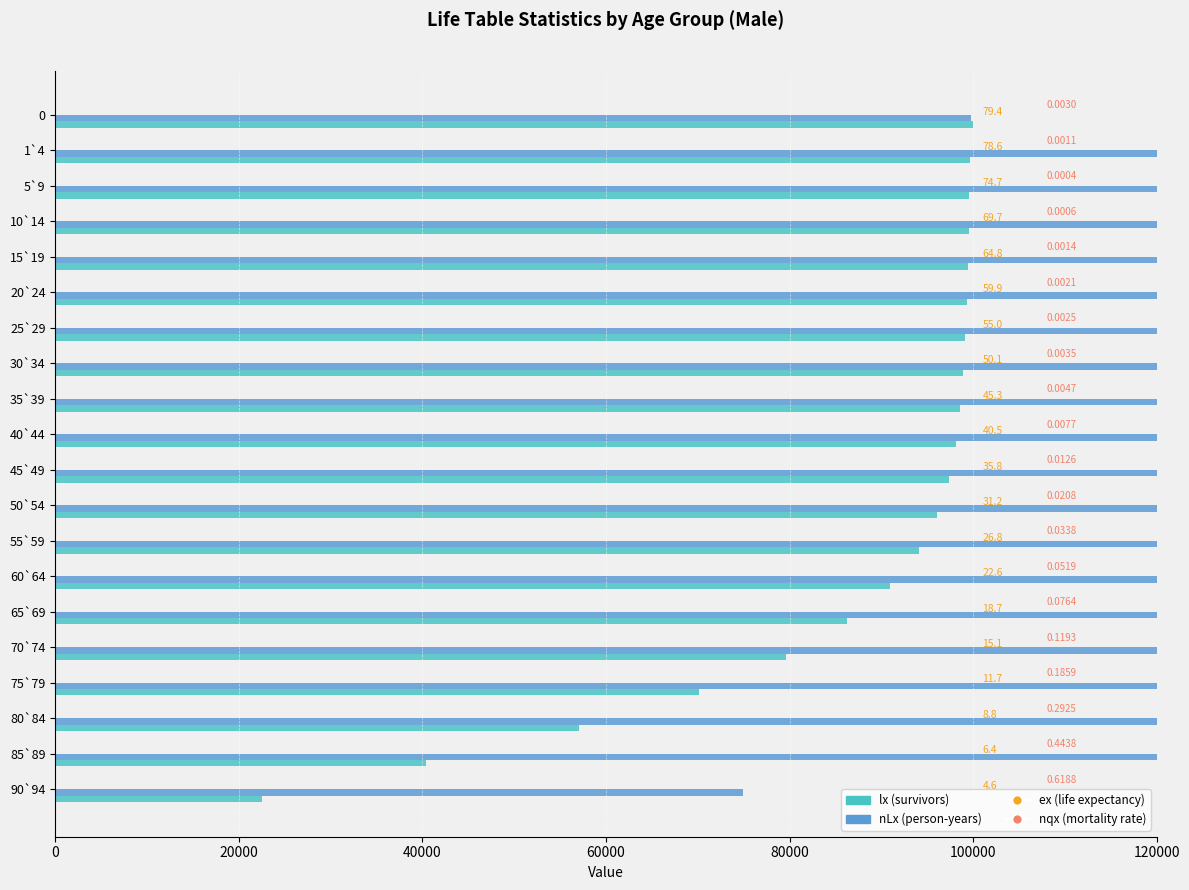

Which series has the largest total across all categories?

nLx (person-years)